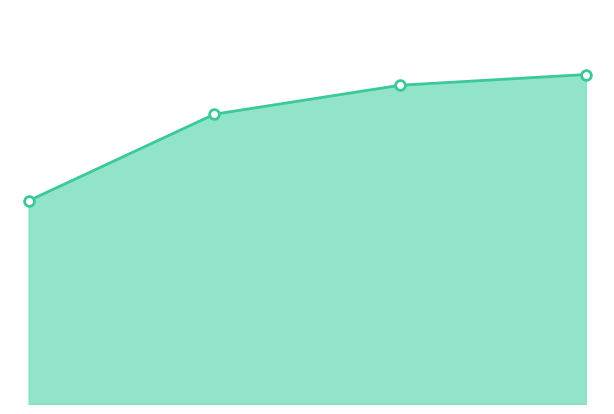

What is the value of the 4th point from the left?

23389